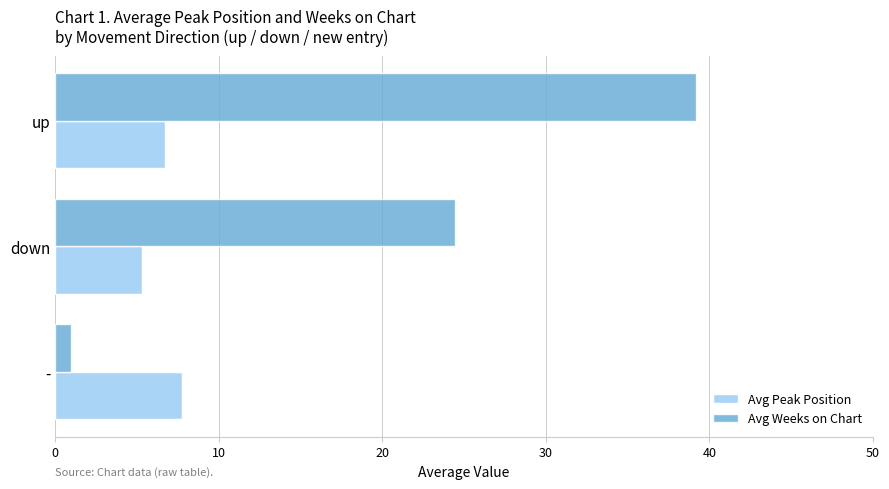

True or false: Avg Weeks on Chart has a value of 39.2 at up.

True